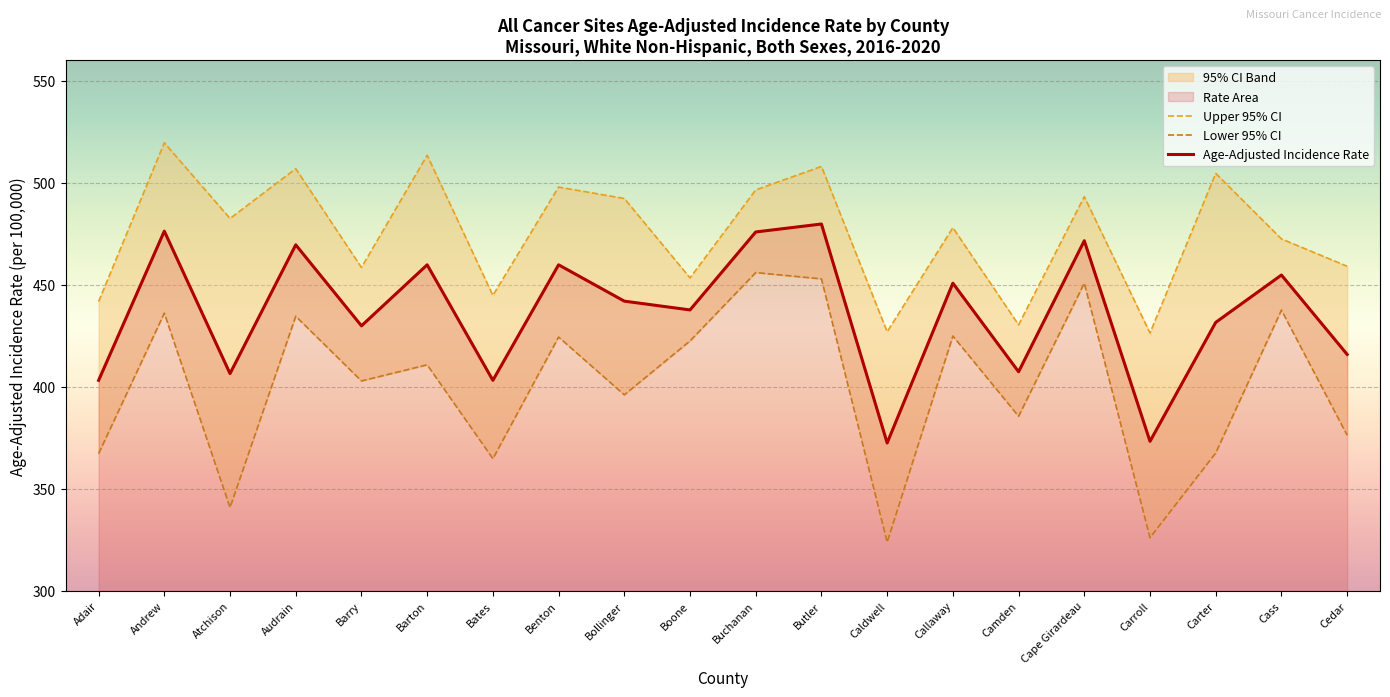

List the labels in order of Lower 95% CI value, smallest first.

Caldwell, Carroll, Atchison, Bates, Adair, Carter, Cedar, Camden, Bollinger, Barry, Barton, Boone, Benton, Callaway, Audrain, Andrew, Cass, Cape Girardeau, Butler, Buchanan